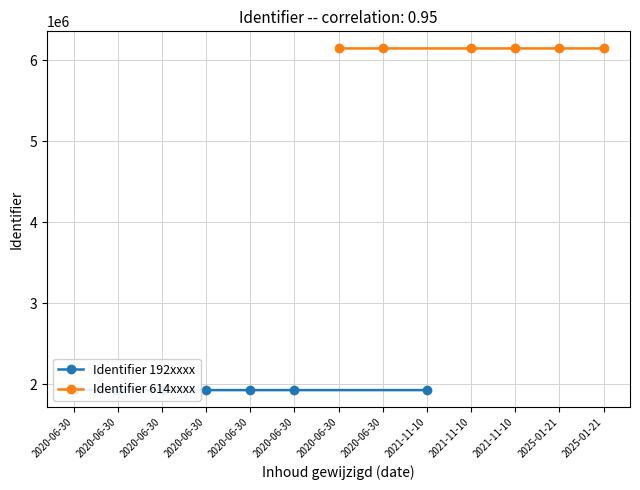

Rank the categories by value from lowest to highest.

2020-06-30, 2020-06-30, 2020-06-30, 2021-11-10, 2020-06-30, 2020-06-30, 2020-06-30, 2025-01-21, 2025-01-21, 2021-11-10, 2021-11-10, 2020-06-30, 2020-06-30